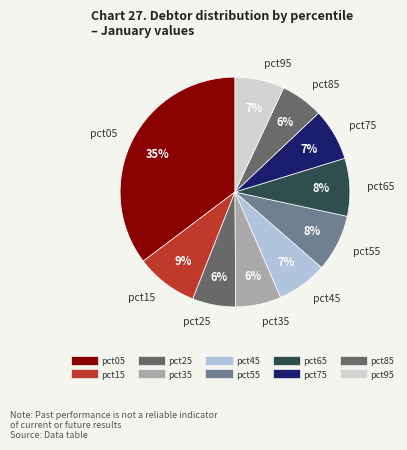

Is it true that pct35 is 6% of the pie?

True